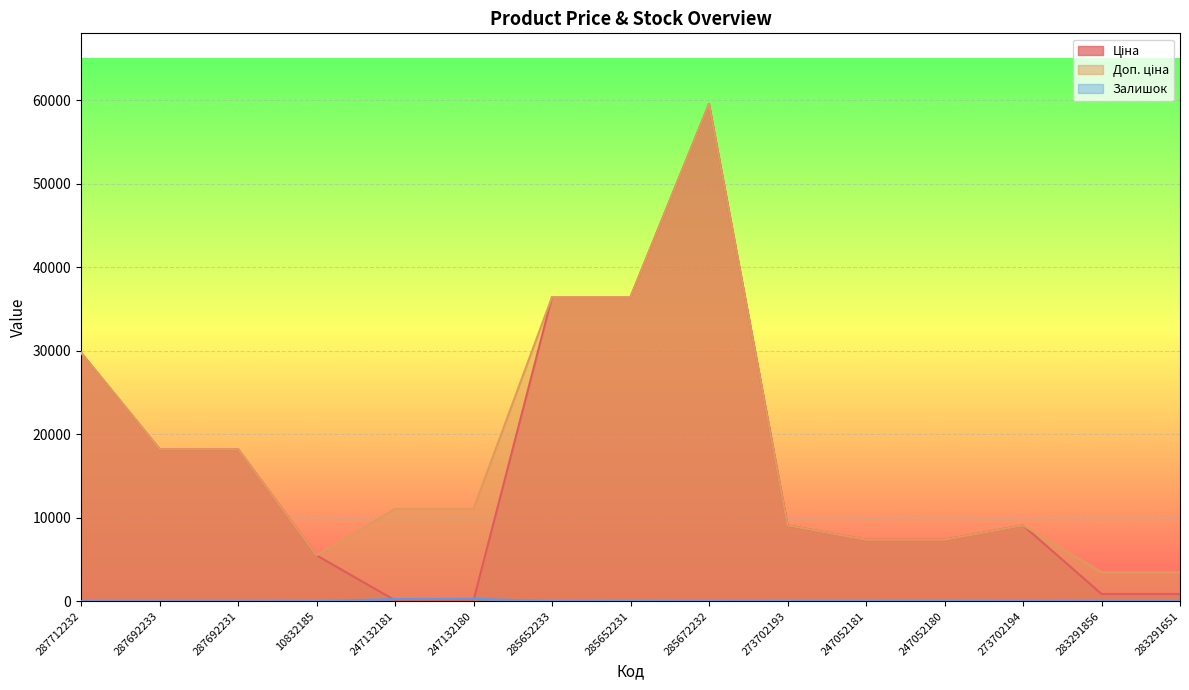

Reading left to right, extract all data points from this chart.

Ціна: 287712232=29761.5	287692233=18212.0	287692231=18212.0	10832185=5497.3	247132181=110.5	247132180=110.5	285652233=36424.0	285652231=36424.0	285672232=59523.0	273702193=9092.0	247052181=7360.2	247052180=7360.2	273702194=9092.0	283291856=868.0	283291651=868.0
Доп. ціна: 287712232=29761.5	287692233=18212.0	287692231=18212.0	10832185=5497.3	247132181=11055.0	247132180=11055.0	285652233=36424.0	285652231=36424.0	285672232=59523.0	273702193=9092.0	247052181=7360.2	247052180=7360.2	273702194=9092.0	283291856=3472.1	283291651=3472.1
Залишок: 287712232=0.0	287692233=0.0	287692231=0.0	10832185=7.0	247132181=260.0	247132180=290.0	285652233=14.0	285652231=23.0	285672232=16.0	273702193=20.0	247052181=20.0	247052180=21.0	273702194=18.0	283291856=9.0	283291651=7.0